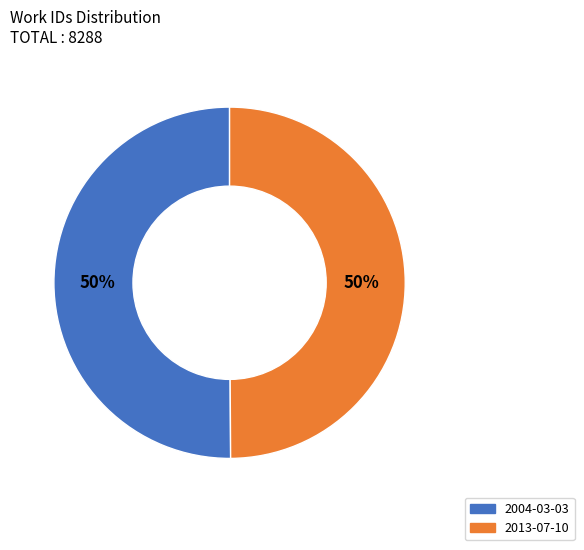

To the nearest percent, what is the combined percentage of 2013-07-10 and 2004-03-03?

100%